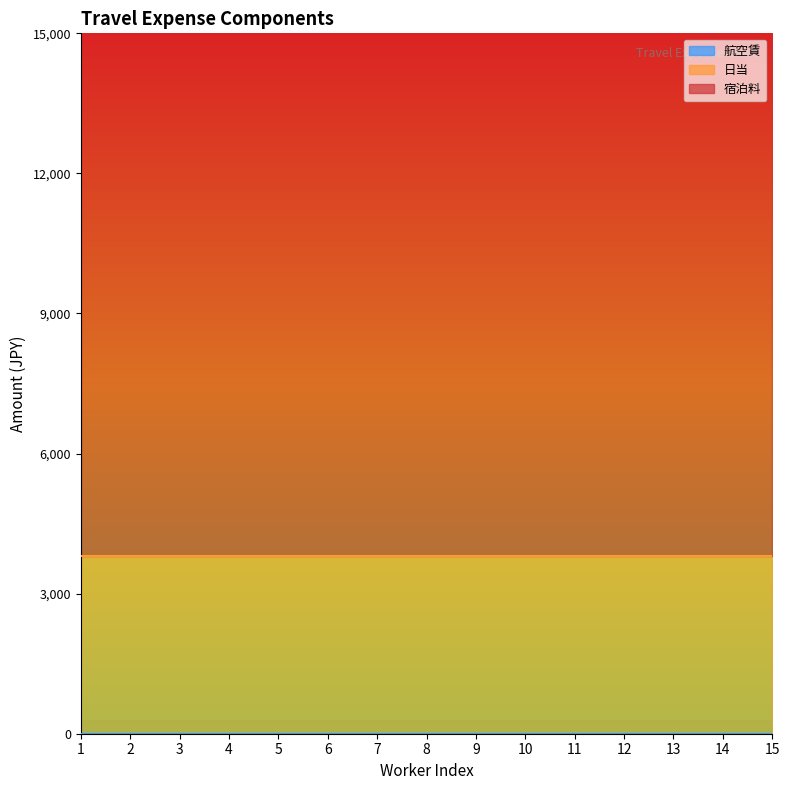

How many series are shown in this chart?

3